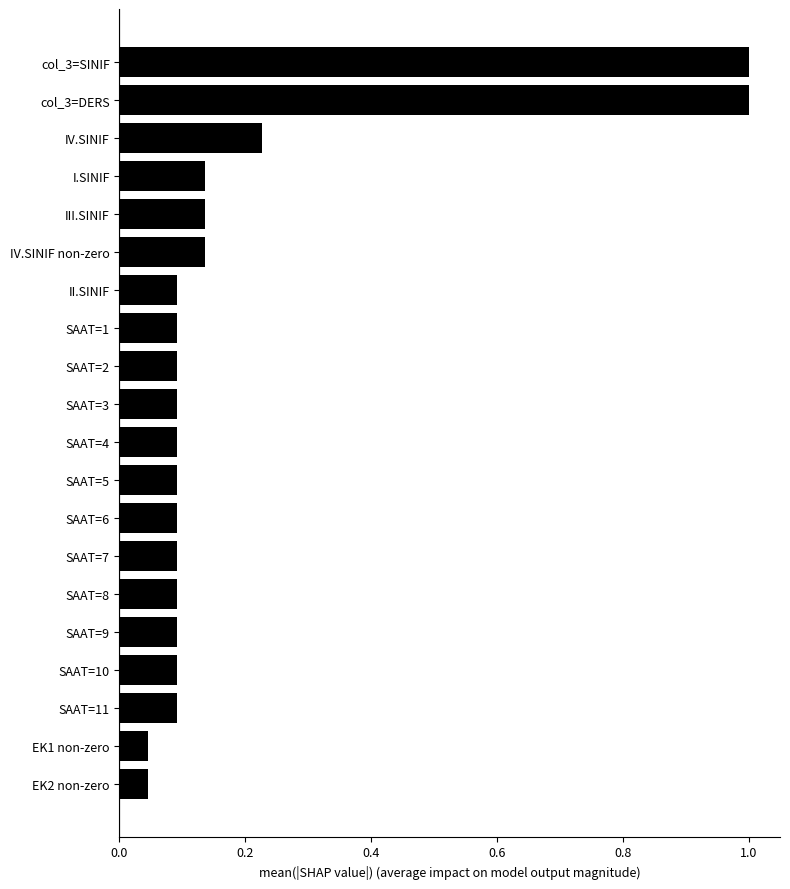

Between I.SINIF and SAAT=4, which is larger?

I.SINIF